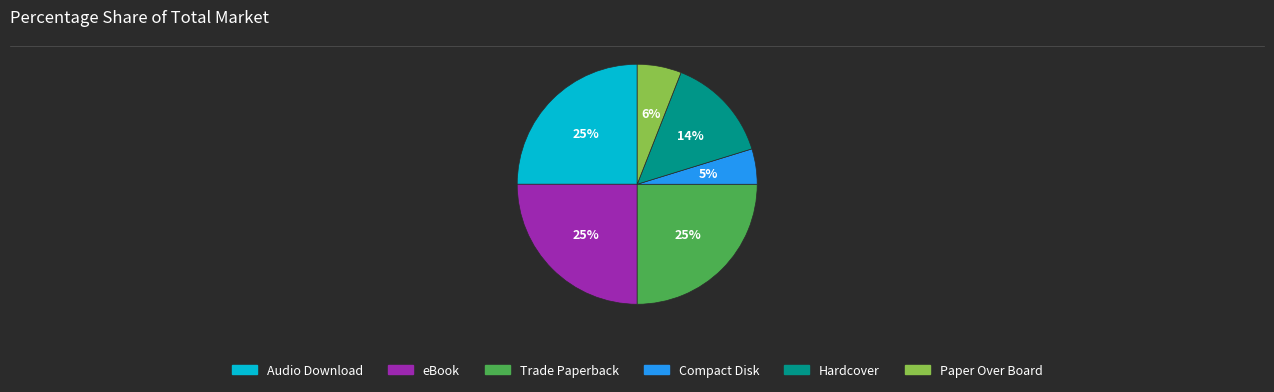

How many slices are in this pie chart?

6